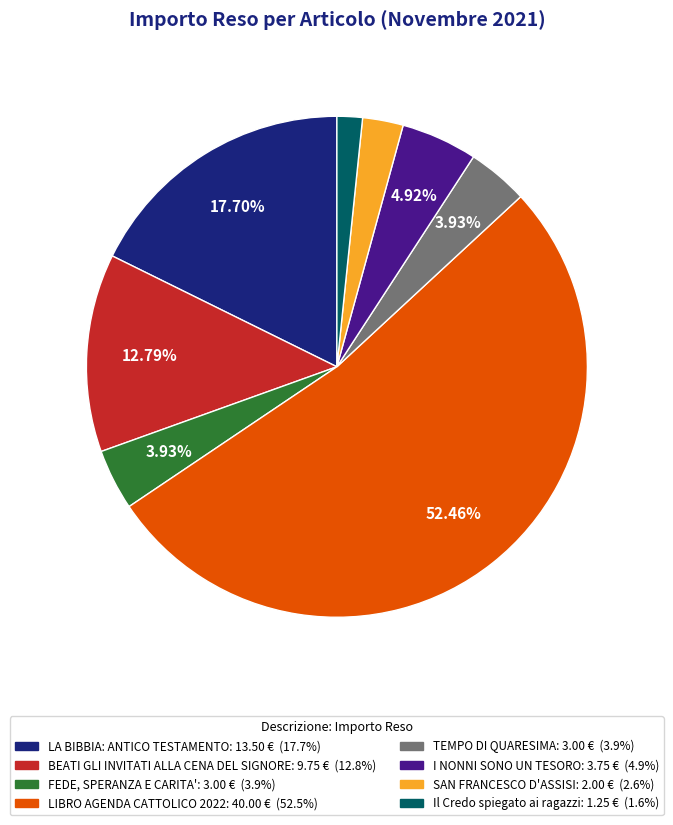

To the nearest percent, what is the difference between the FEDE, SPERANZA E CARITA' and LA BIBBIA: ANTICO TESTAMENTO slice percentages?

14%